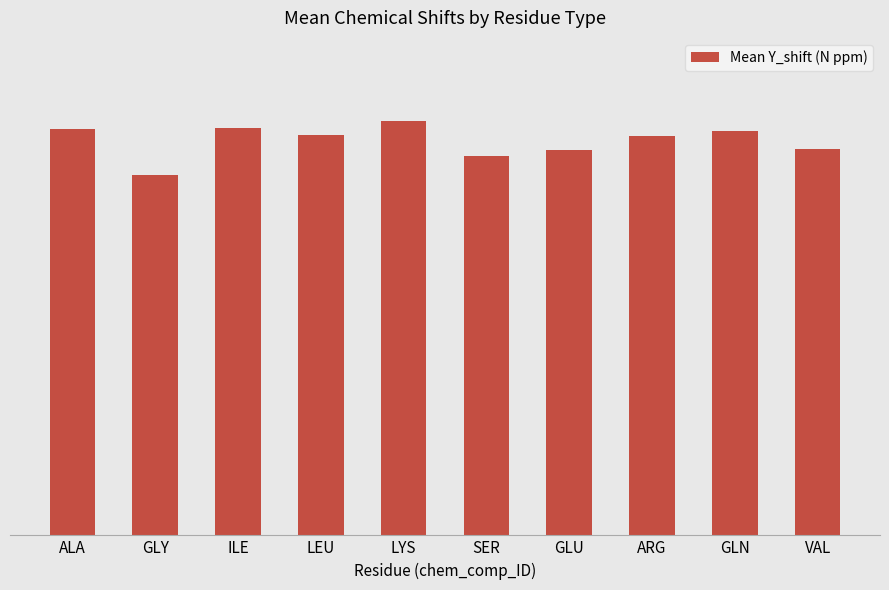

What is the difference between the values at LYS and VAL?

8.6